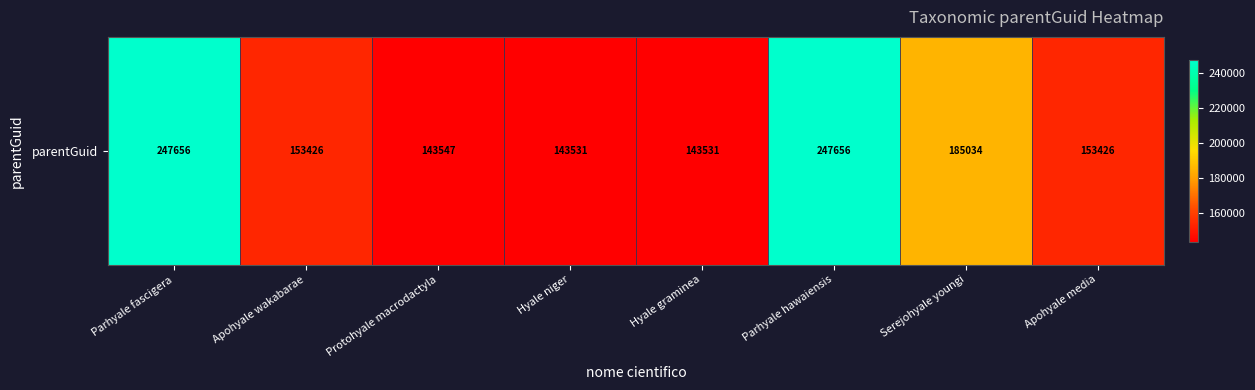

Approximately how many times larger is the value at Parhyale hawaiensis compared to Hyale graminea?

1.7